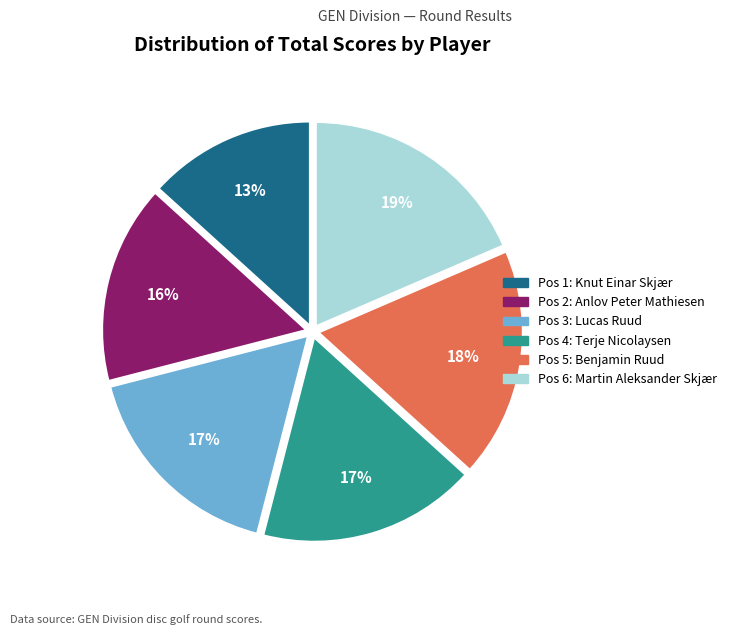

Is there any slice that represents more than half of the pie?

No